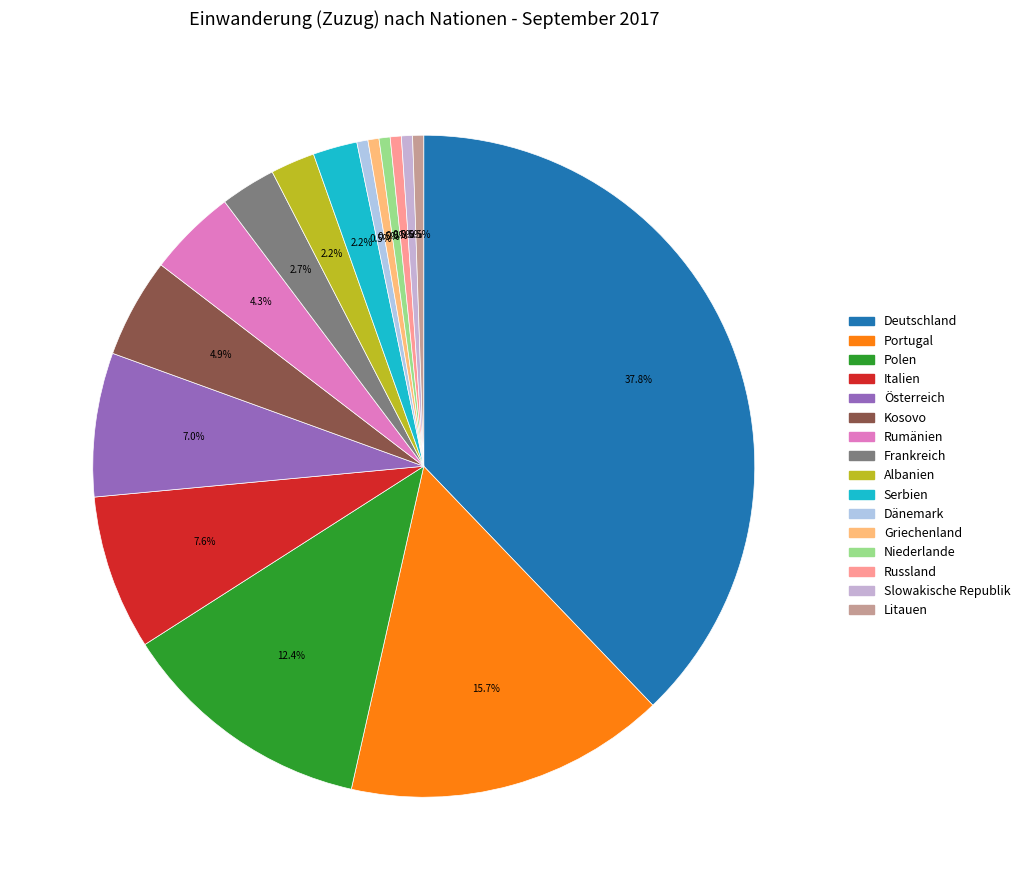

How many segments does this pie chart have?

16